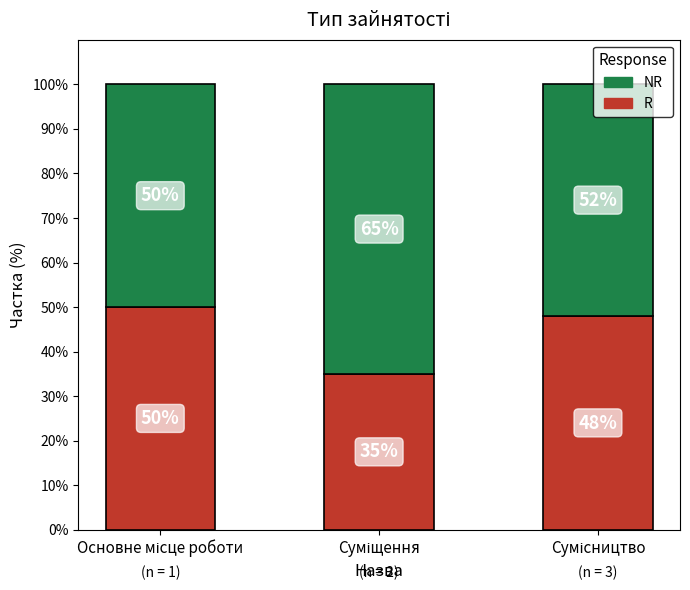

What is the minimum value for R?

35